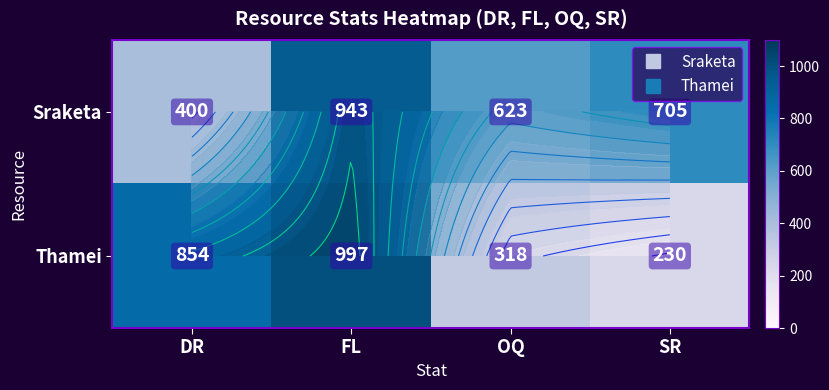

True or false: Thamei has a value of 318 at OQ.

True